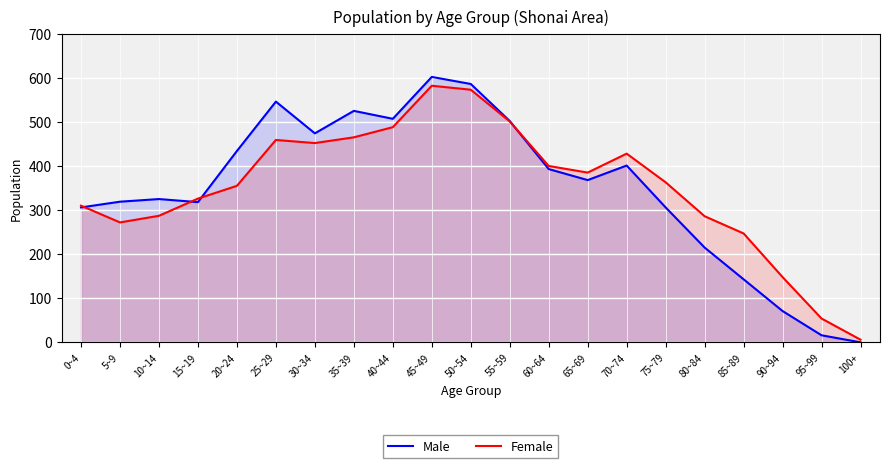

In Male, how many points are higher than both neighbors (excluding endpoints)?

5